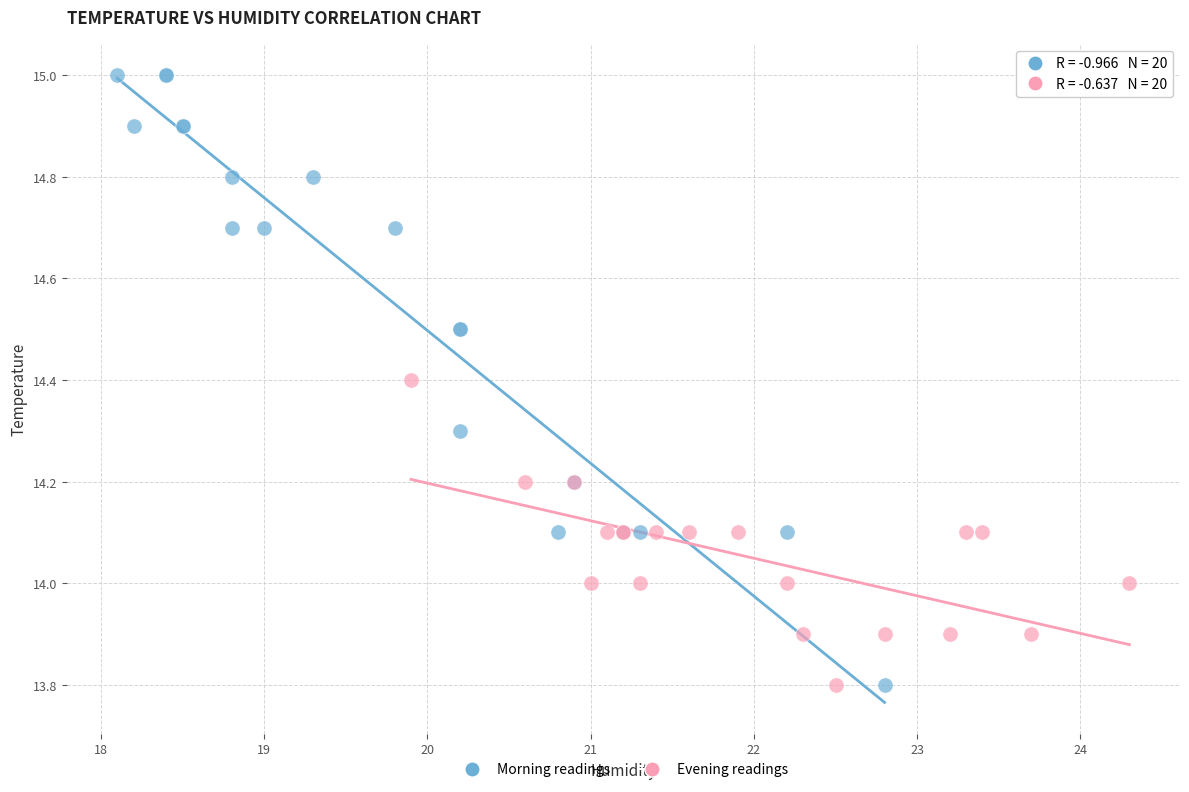

Which series has the largest Y range (max minus min)?

Morning readings